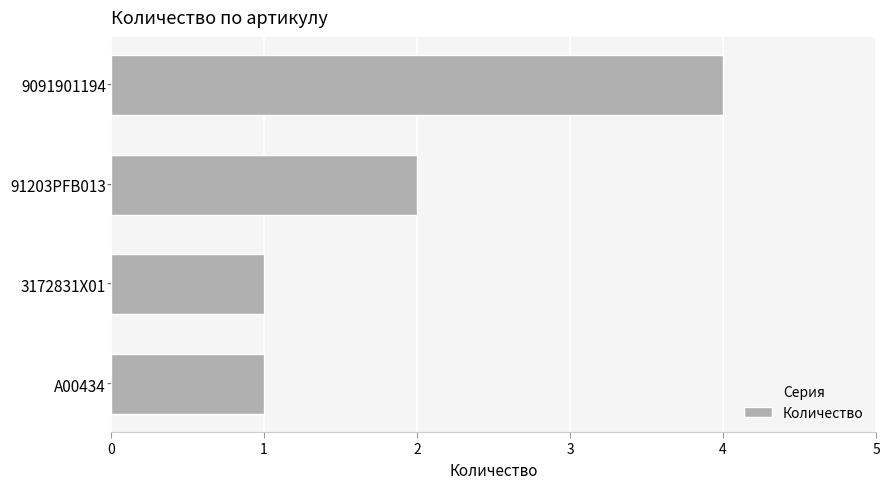

Is it true that the value at 3172831X01 is 1?

True